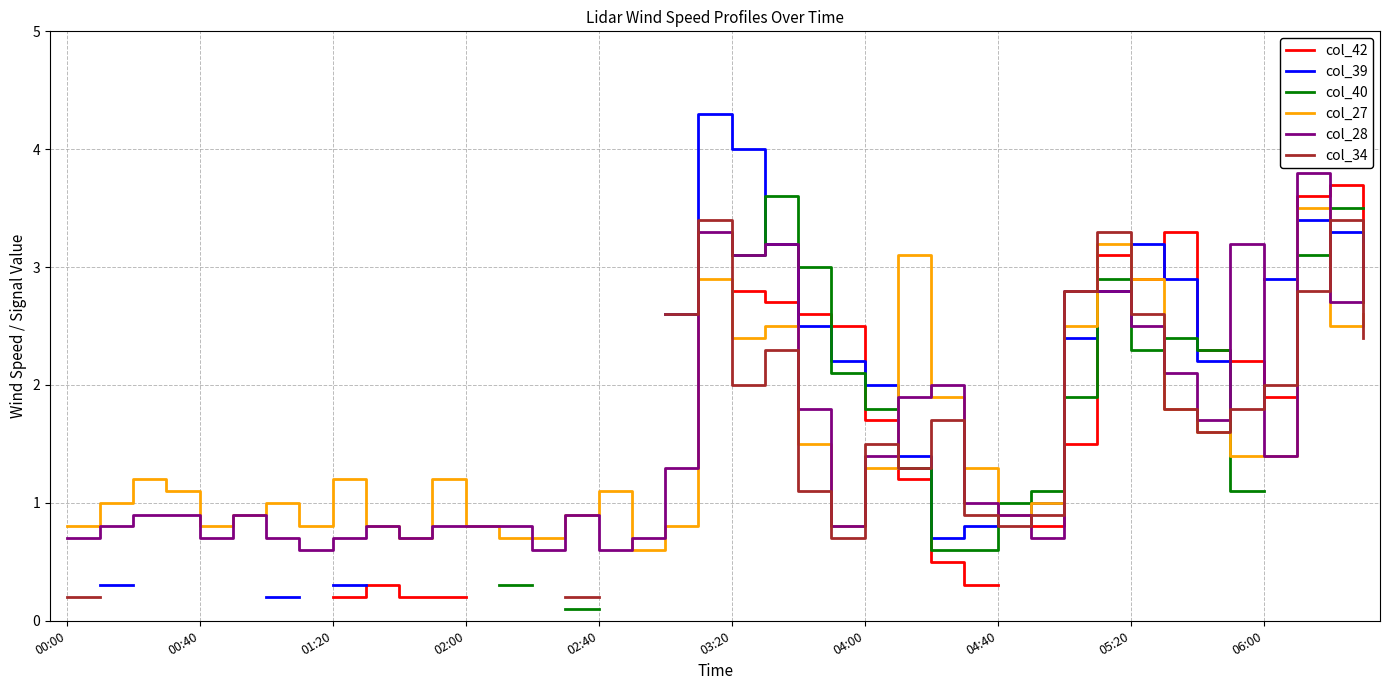

What is the minimum value for col_28?

0.6